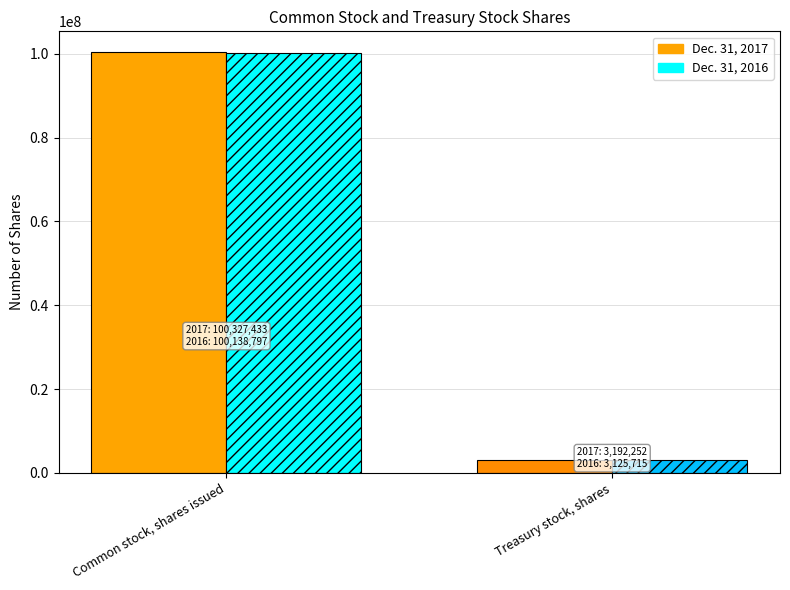

What is the value of the Dec. 31, 2017 bar at the 1st from the left?

100327433